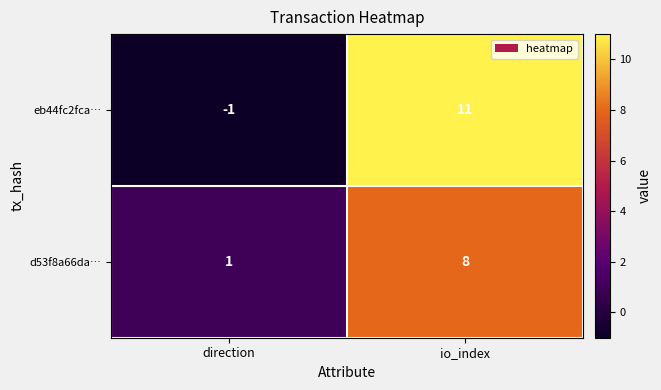

List the series in order of their peak value, highest first.

eb44fc2fca…, d53f8a66da…